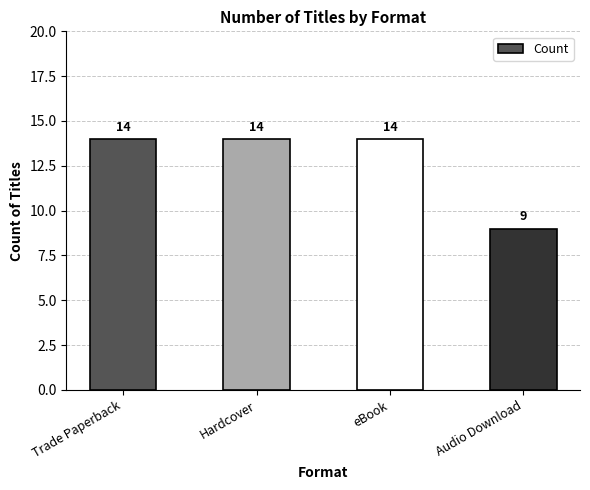

What is the label of the 3rd bar from the right?

Hardcover